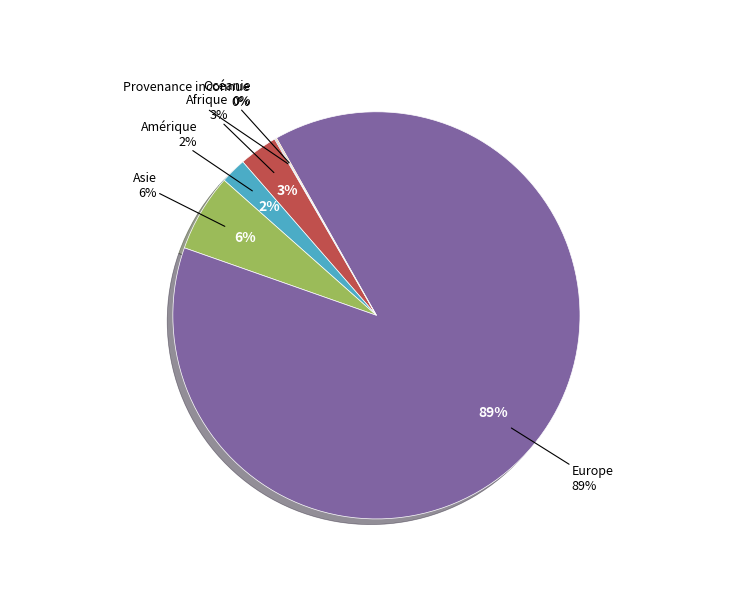

Rank the categories by value from lowest to highest.

Provenance inconnue, Océanie, Amérique, Afrique, Asie, Europe